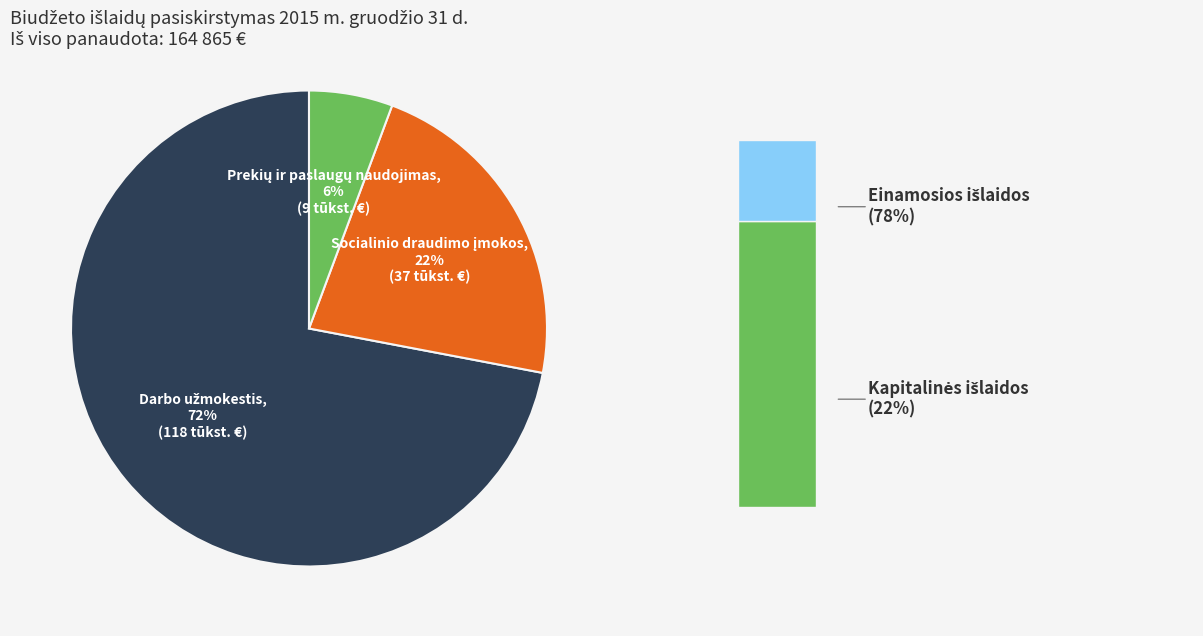

Which slice is the smallest?

Prekių ir paslaugų naudojimas